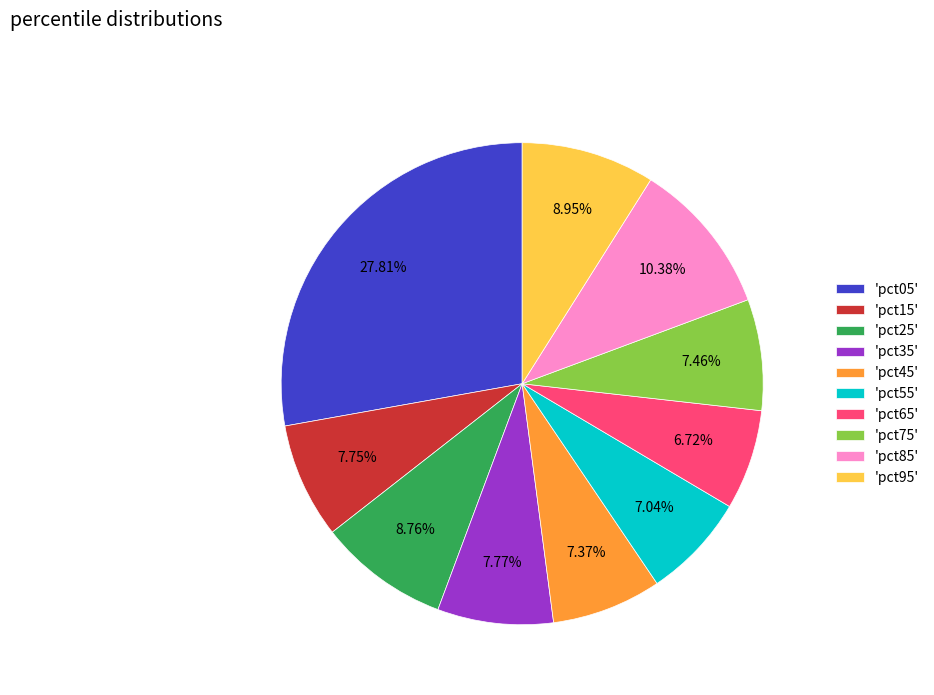

Which slice is the largest?

'pct05'